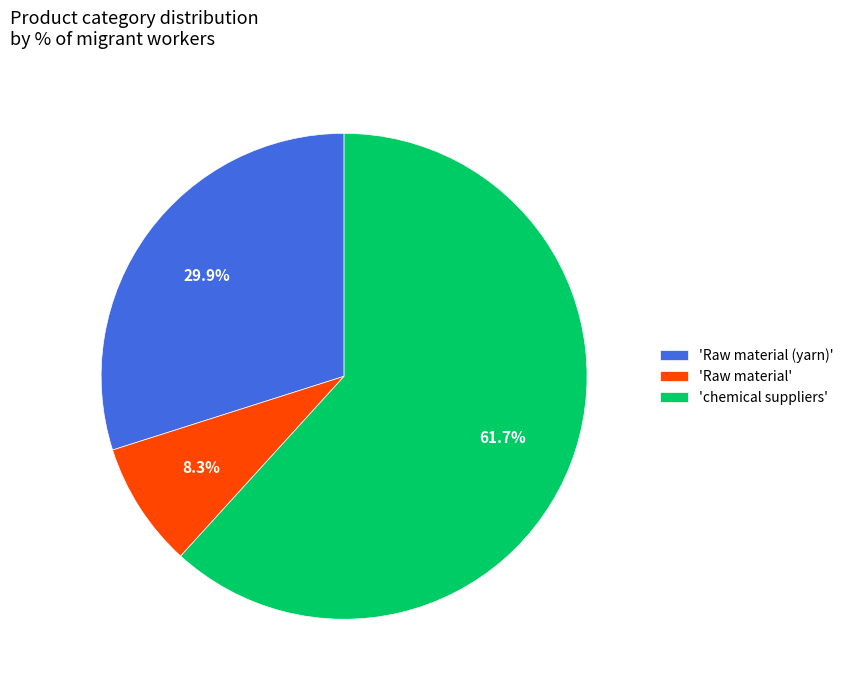

Which slice is the smallest?

'Raw material'